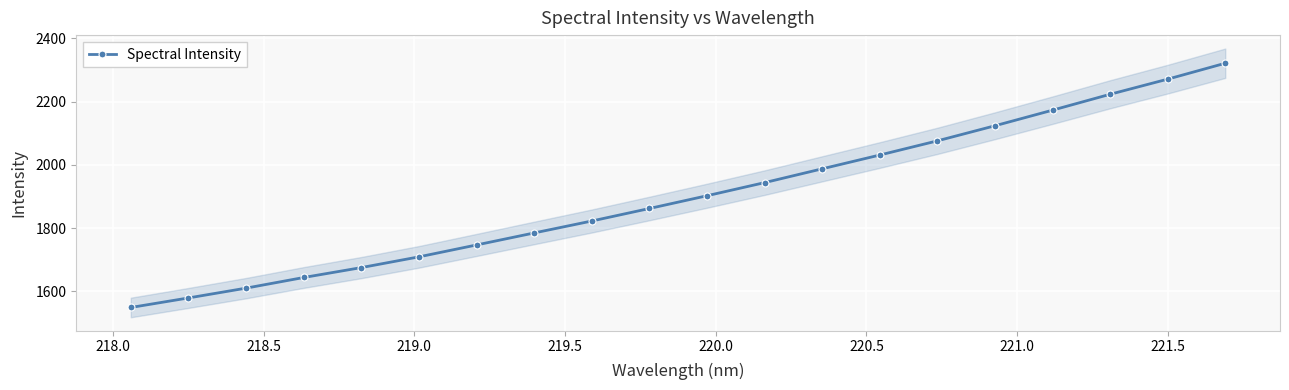

What is the value of the Spectral Intensity point at the 19th from the left?

2271.1